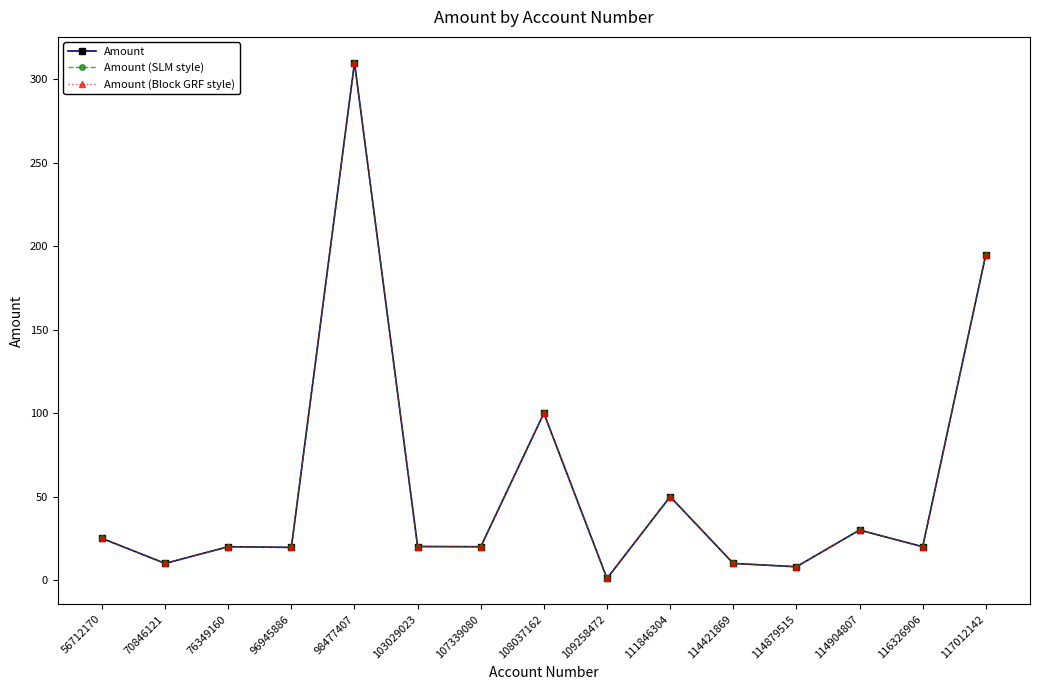

Is this an area chart (filled region under the line)?

No